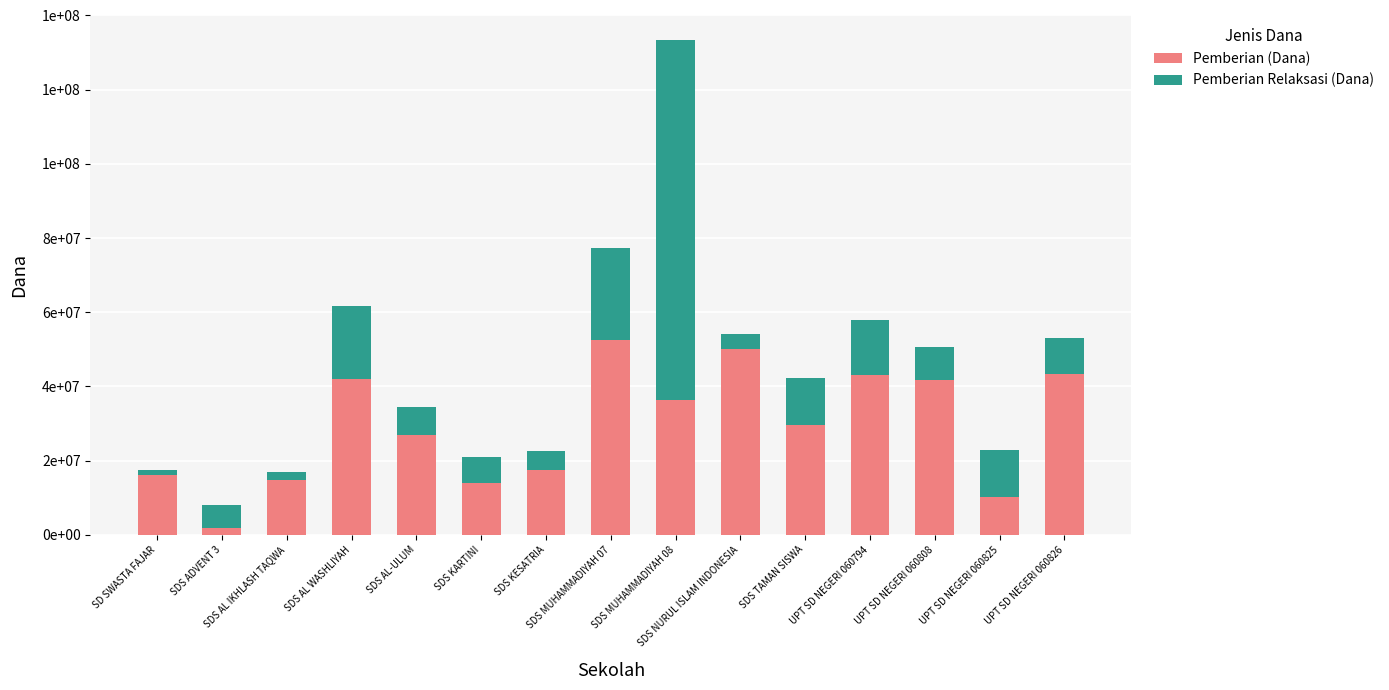

At which label does Pemberian (Dana) first exceed 29700000?

SDS AL WASHLIYAH